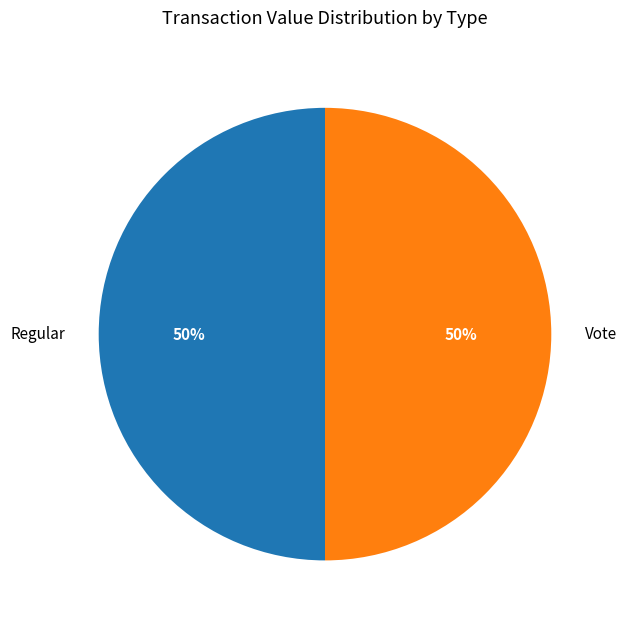

The Vote slice represents 58% of the pie. True or false?

False